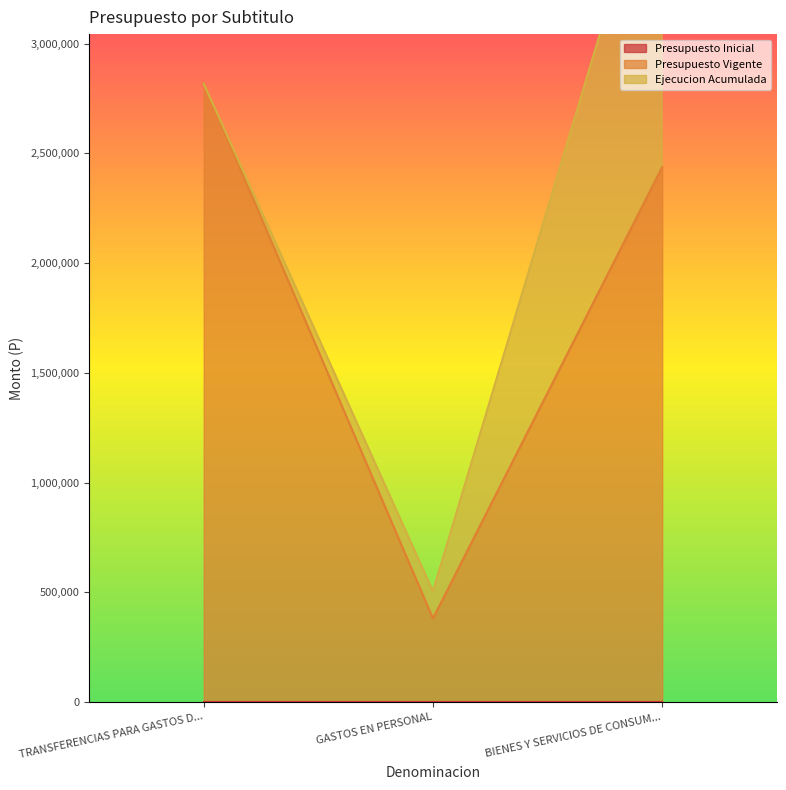

Which series changed the most between TRANSFERENCIAS PARA GASTOS DE CAPITAL and GASTOS EN PERSONAL?

Presupuesto Vigente